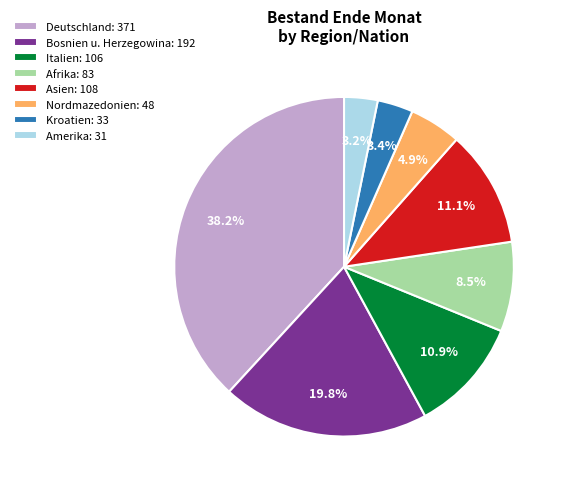

Does Deutschland: 371 account for over 50% of the chart?

No